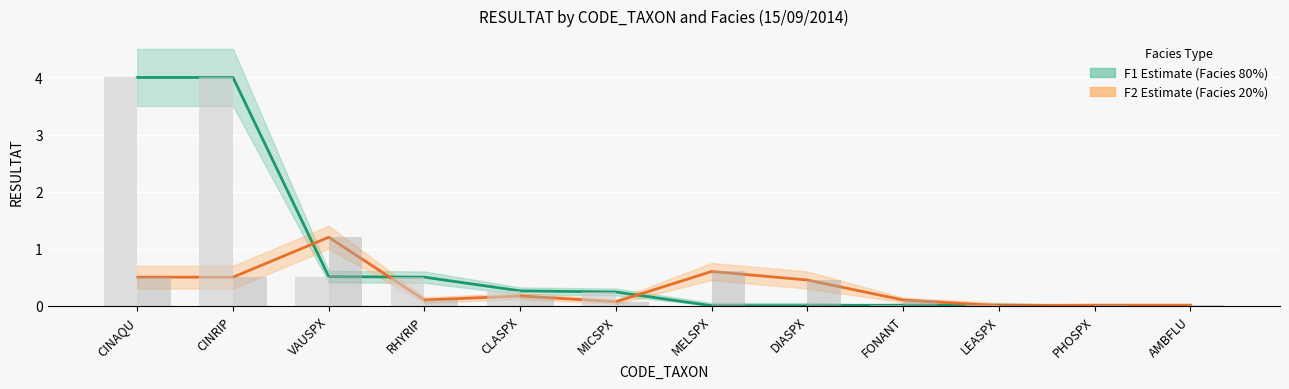

Which category has the lowest value in the F1 RESULTAT series?

MELSPX